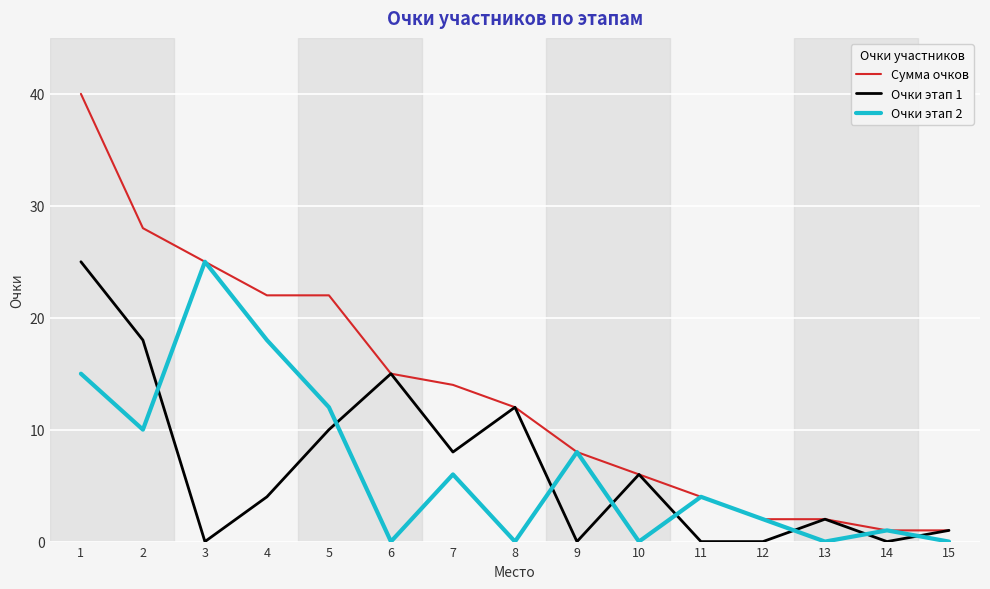

How many times do Очки этап 2 and Очки этап 1 cross each other?

8